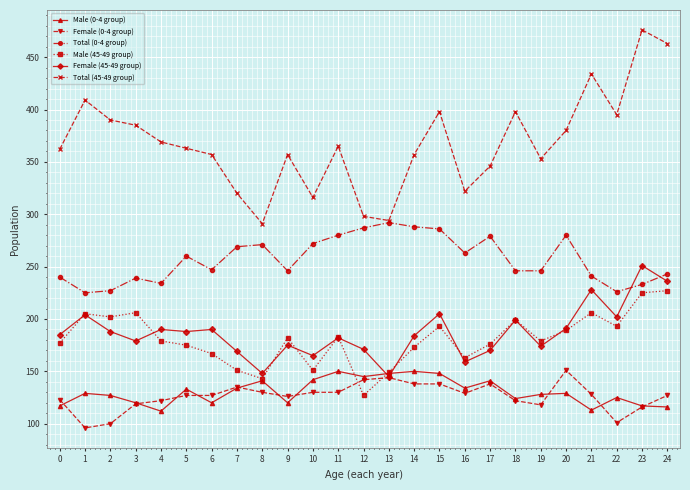

Which series has the largest total across all categories?

Total (45-49 group)